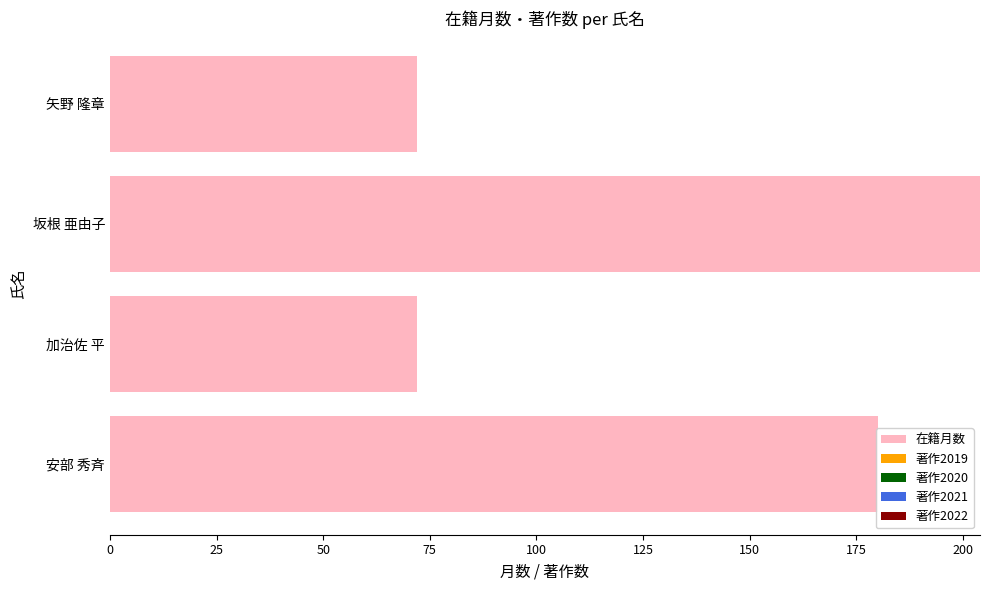

Which has a higher value, 加治佐 平 or 安部 秀斉?

安部 秀斉